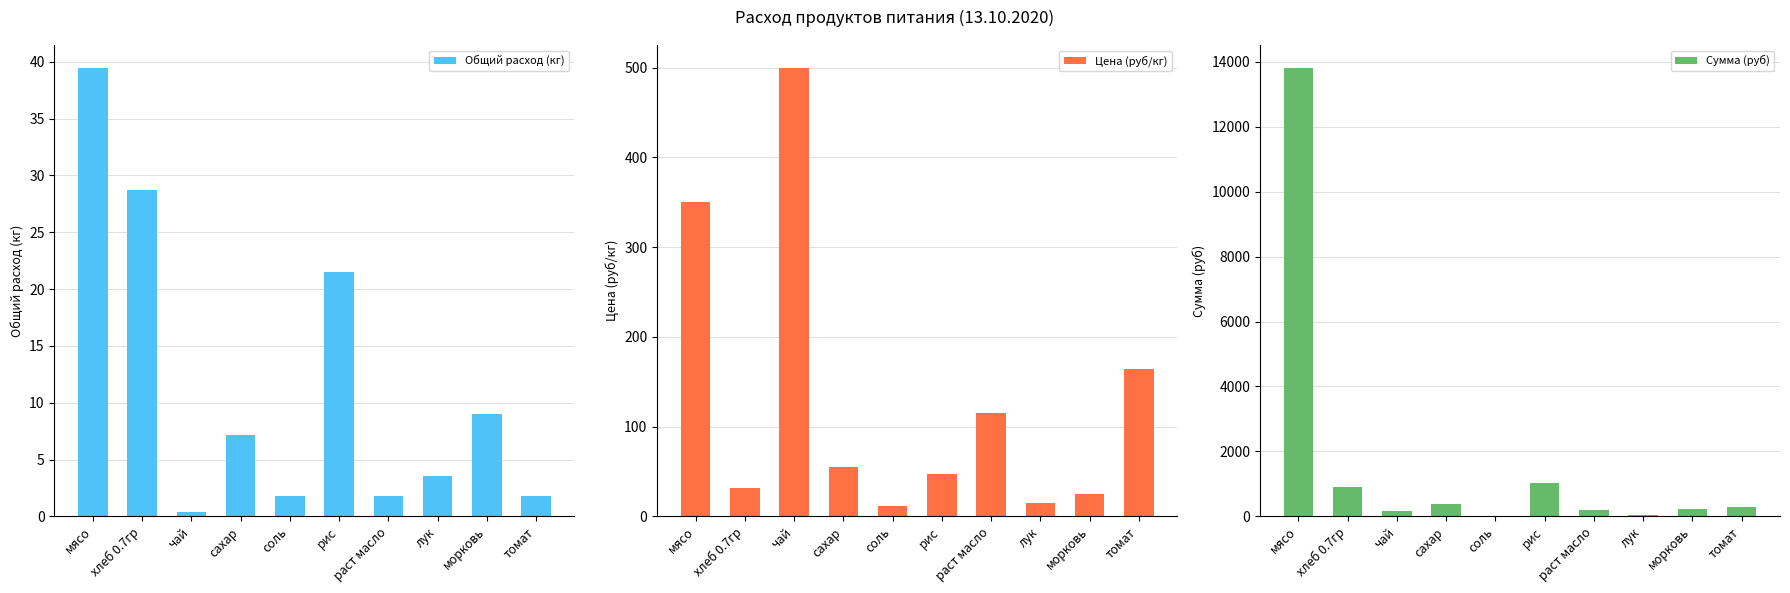

What is the average value of the Общий расход (кг) series?

11.5